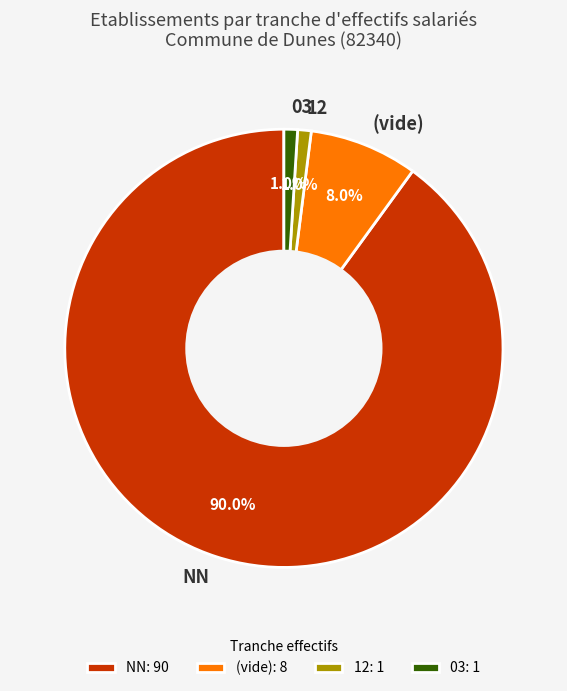

What percentage is NOT represented by (vide)?

92.0%